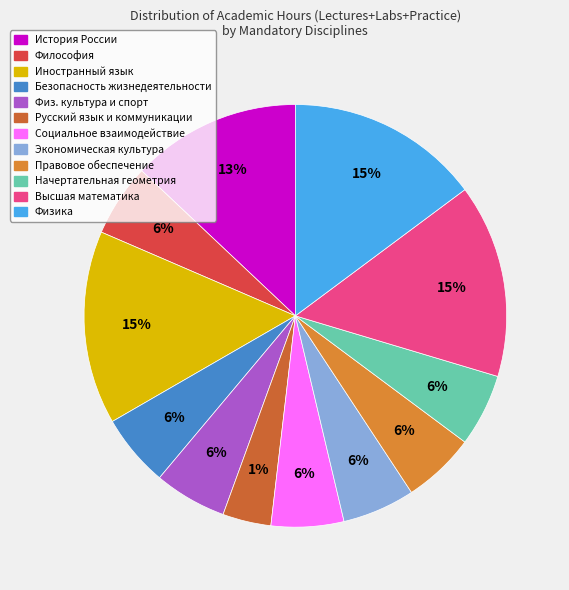

To the nearest percent, what portion does Экономическая культура и финансовая грамотность represent?

6%